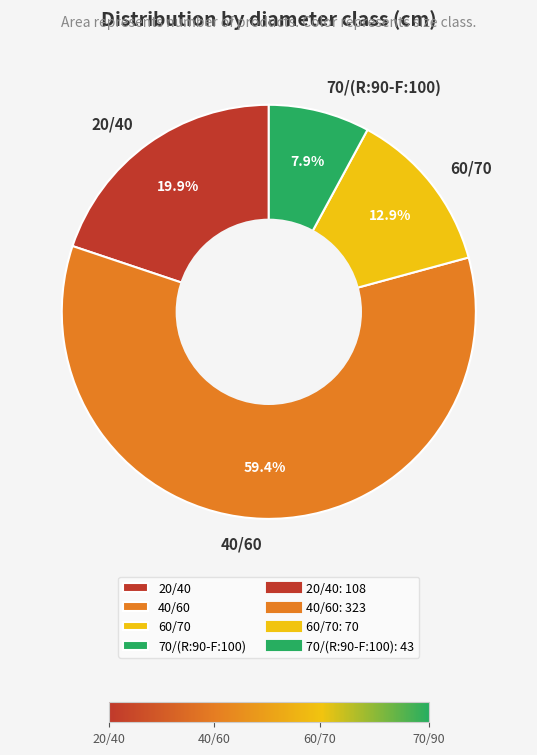

The 40/60 slice represents 59% of the pie. True or false?

True